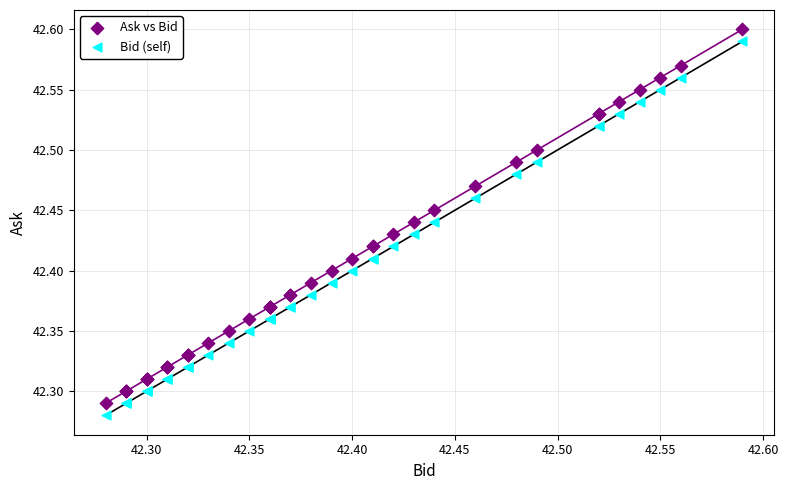

What is the X range (max minus min) for the scatter plot?

0.3